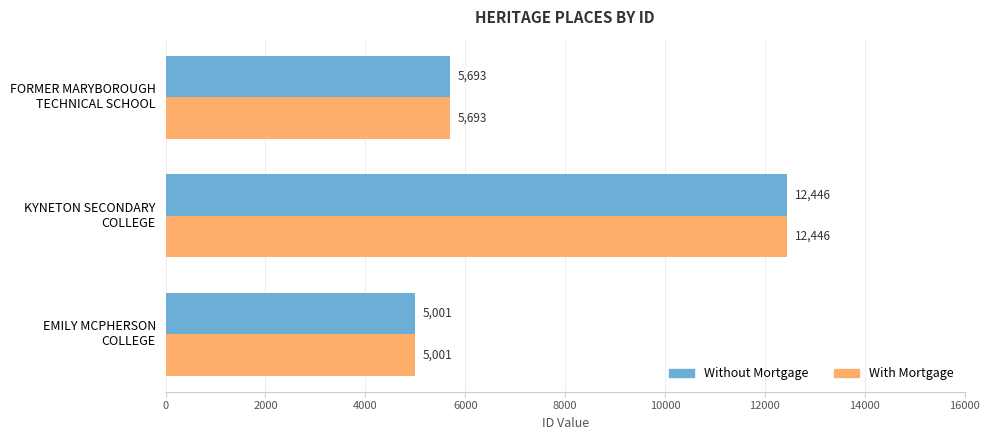

What is the difference between the maximum and minimum values in the Without Mortgage series?

7445